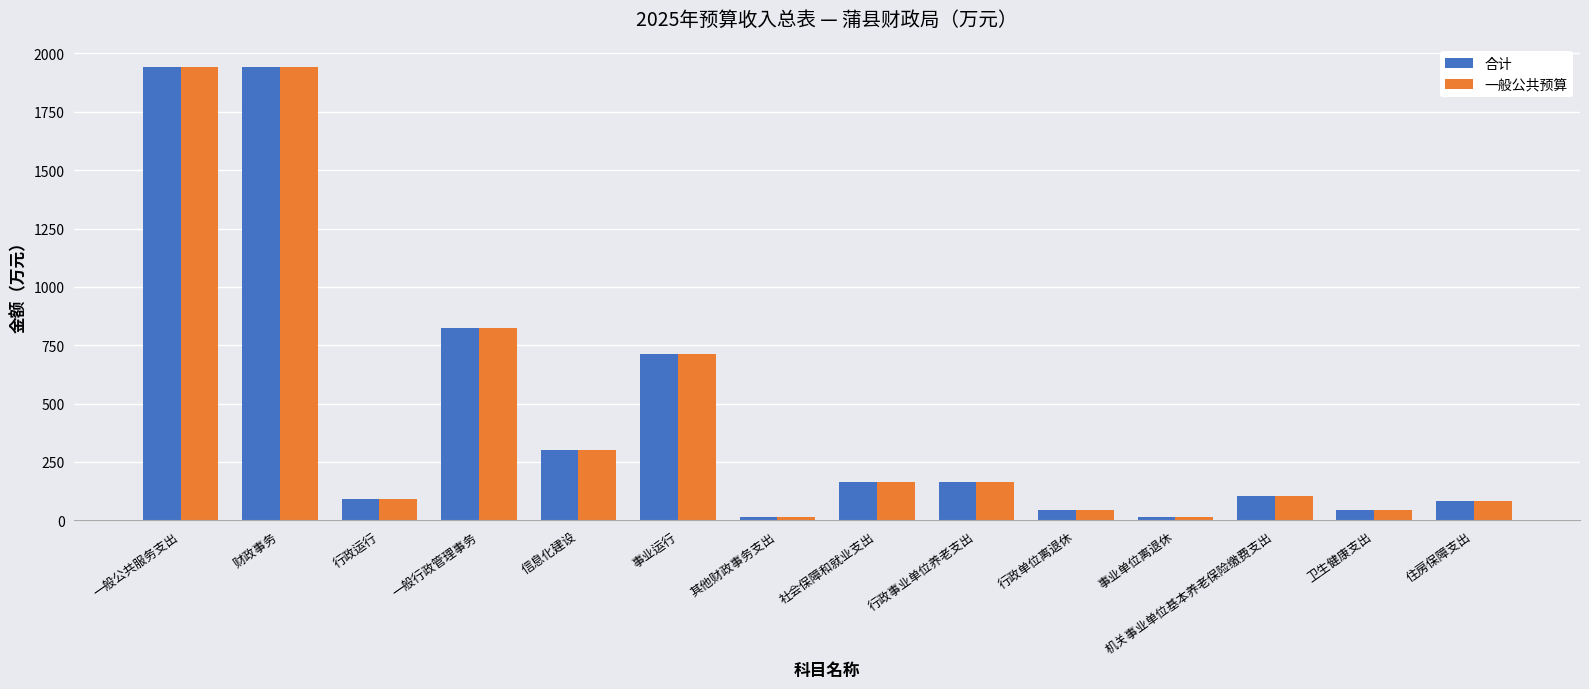

How many values in the 一般公共预算 series are below 163?

7